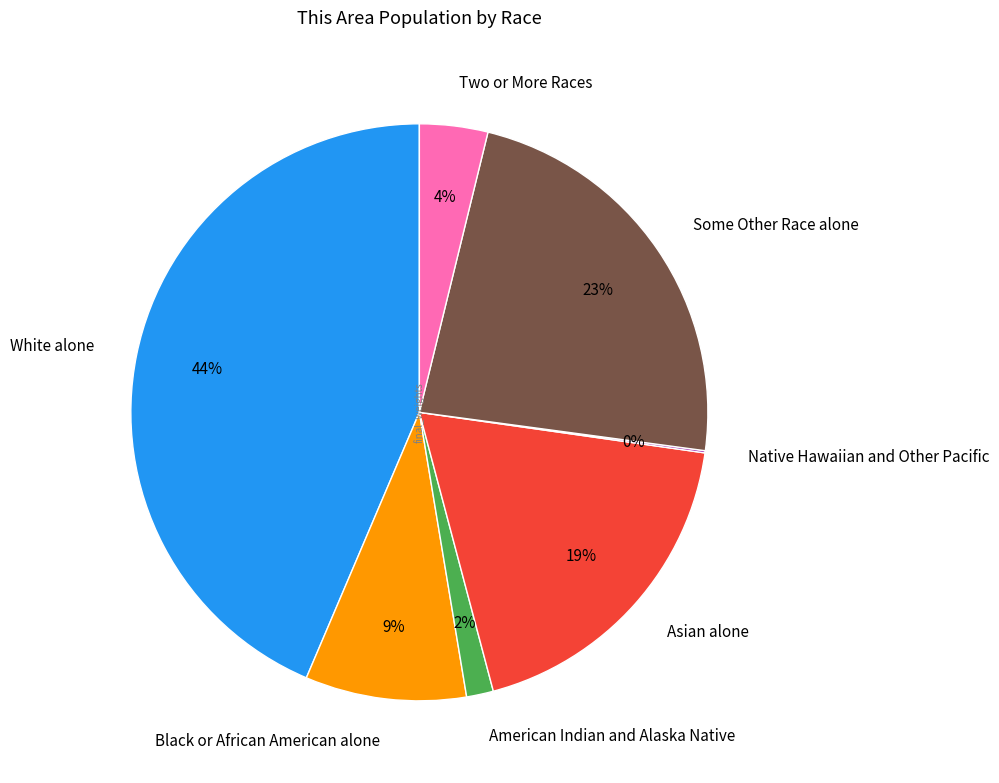

Does Asian alone represent more than half of the total?

No